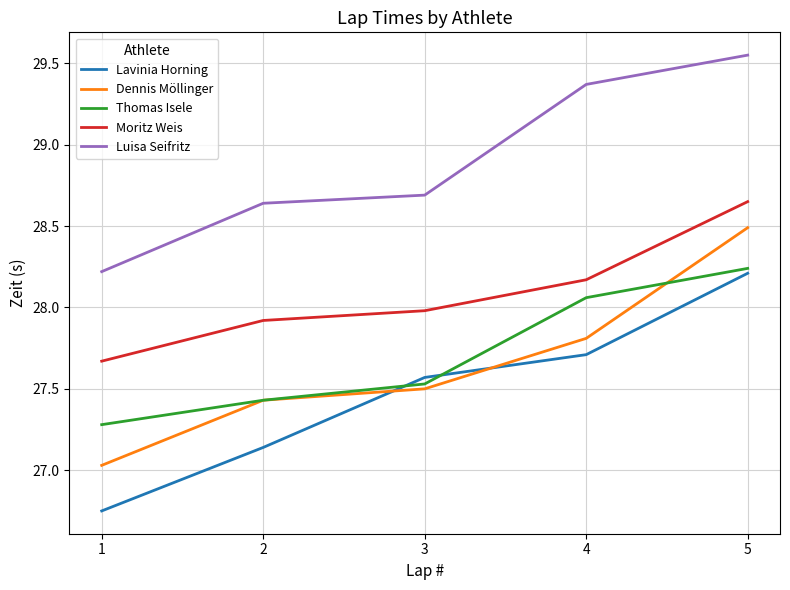

At 1, list the series in order from largest to smallest.

Luisa Seifritz, Moritz Weis, Thomas Isele, Dennis Möllinger, Lavinia Horning